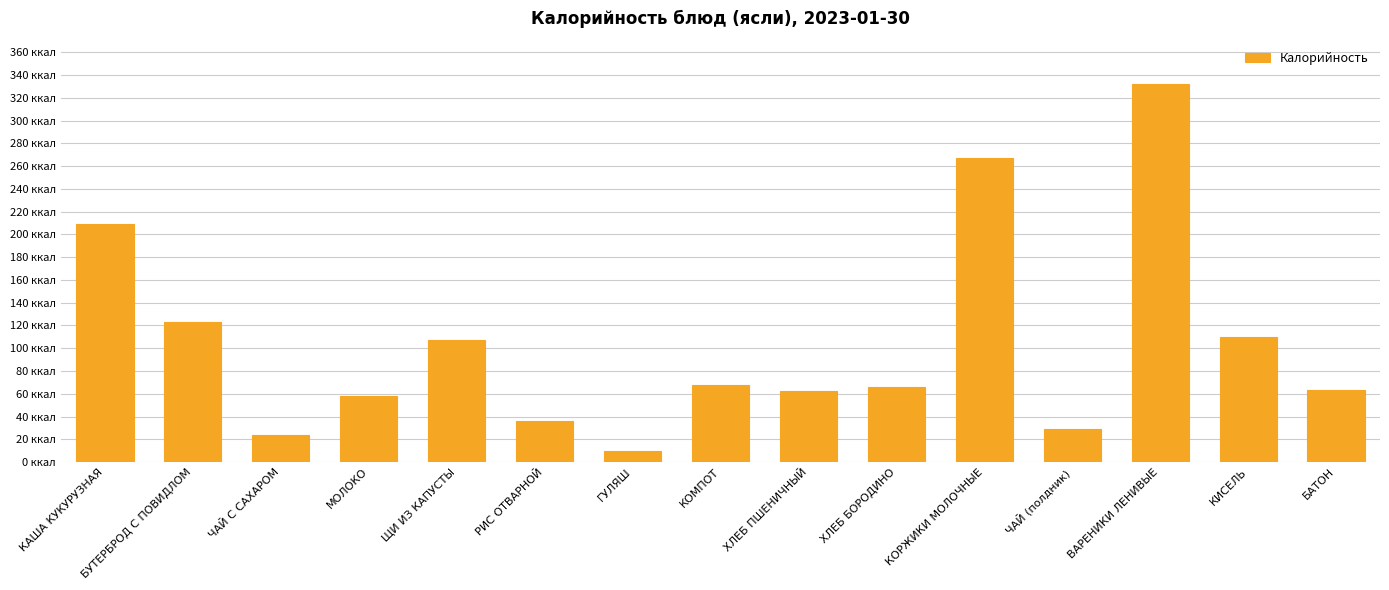

Reading right to left, list all the values displayed in this chart.

БАТОН=63	КИСЕЛЬ=110	ВАРЕНИКИ ЛЕНИВЫЕ=332	ЧАЙ (полдник)=29	КОРЖИКИ МОЛОЧНЫЕ=267	ХЛЕБ БОРОДИНО=66	ХЛЕБ ПШЕНИЧНЫЙ=62	КОМПОТ=68	ГУЛЯШ=10	РИС ОТВАРНОЙ=36	ЩИ ИЗ КАПУСТЫ=107	МОЛОКО=58	ЧАЙ С САХАРОМ=24	БУТЕРБРОД С ПОВИДЛОМ=123	КАША КУКУРУЗНАЯ=209